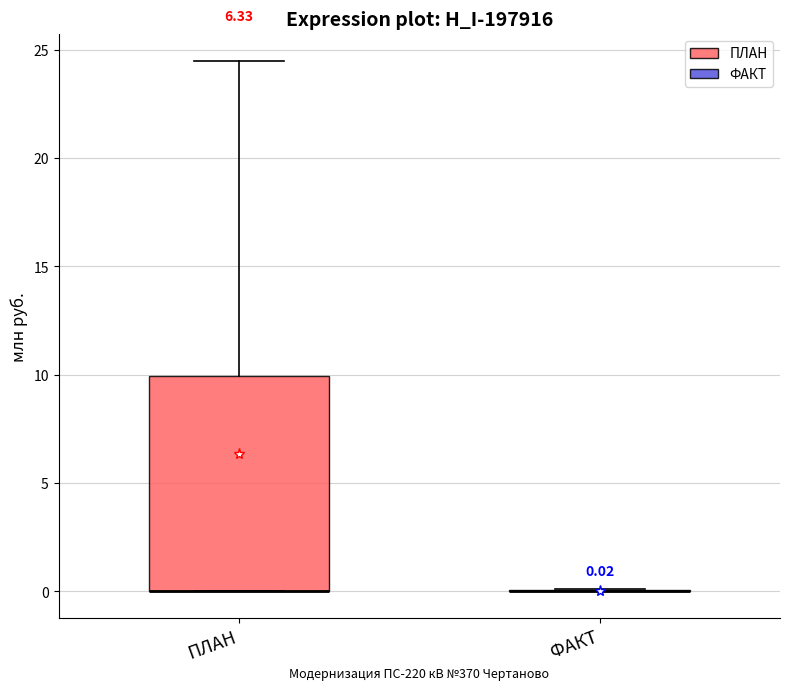

Which box is the tallest, from its lower edge to its upper edge?

ПЛАН